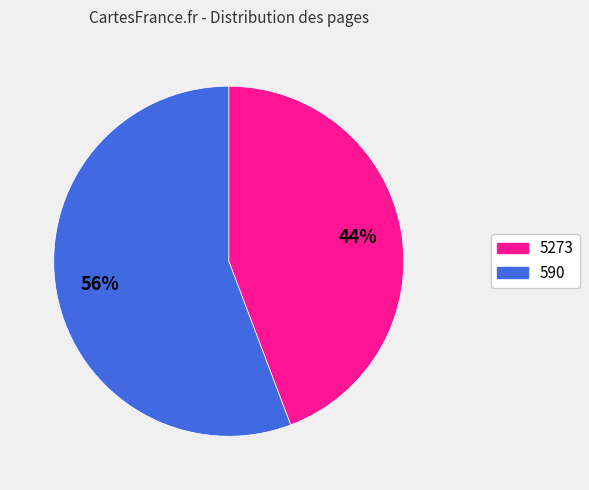

To the nearest percent, what is the average slice percentage?

50%